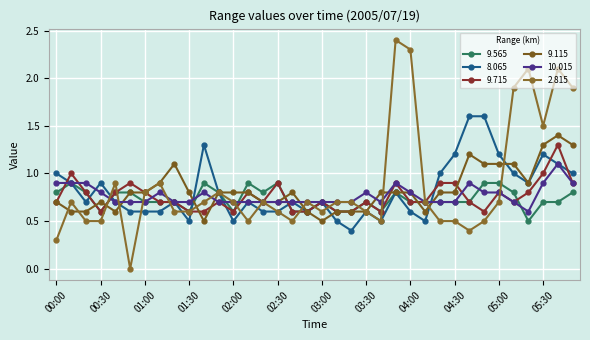

What are all the series names shown in the legend?

9.565, 8.065, 9.715, 9.115, 10.015, 2.815